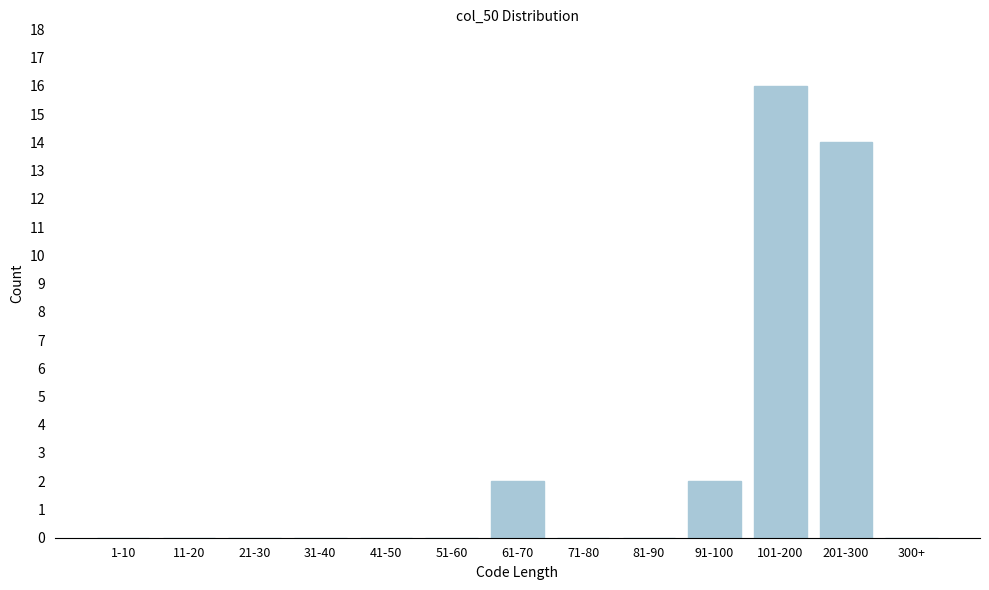

Reading left to right, transcribe all the data shown in this chart.

1-10=0	11-20=0	21-30=0	31-40=0	41-50=0	51-60=0	61-70=2	71-80=0	81-90=0	91-100=2	101-200=16	201-300=14	300+=0